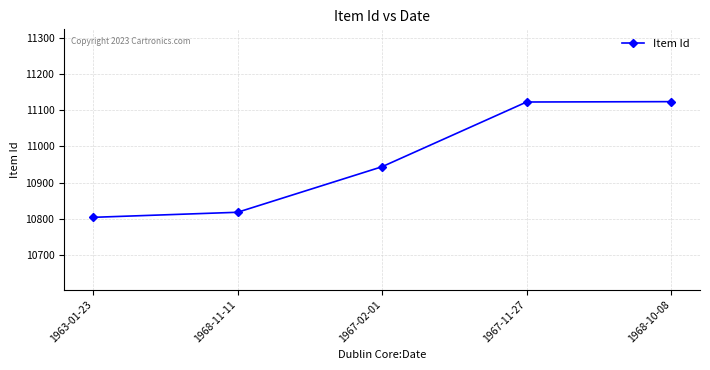

The chart shows a value of 7096 at 1967-02-01. True or false?

False